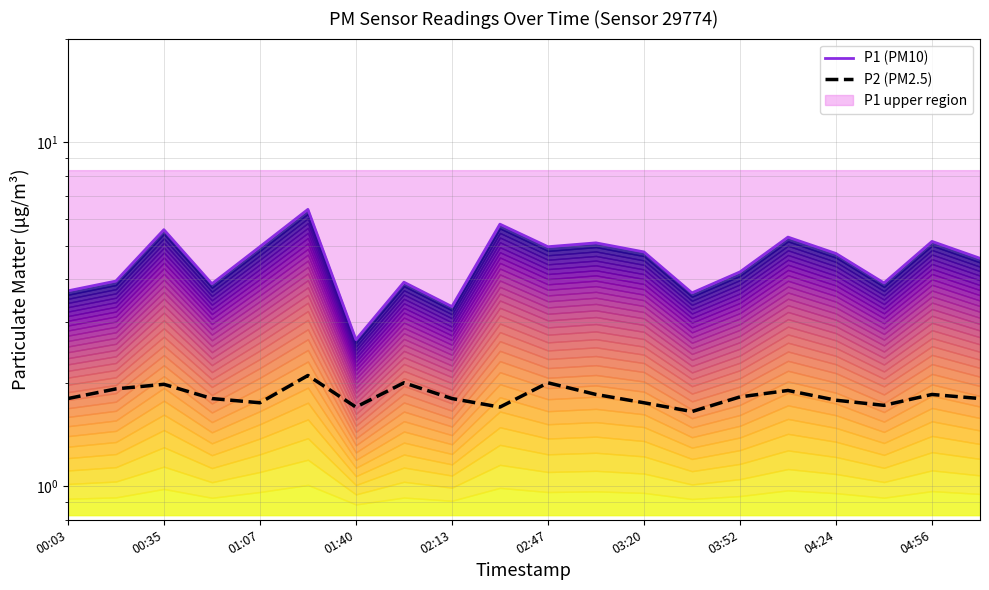

True or false: P1 (PM10) has more than 0 interior local peaks.

True